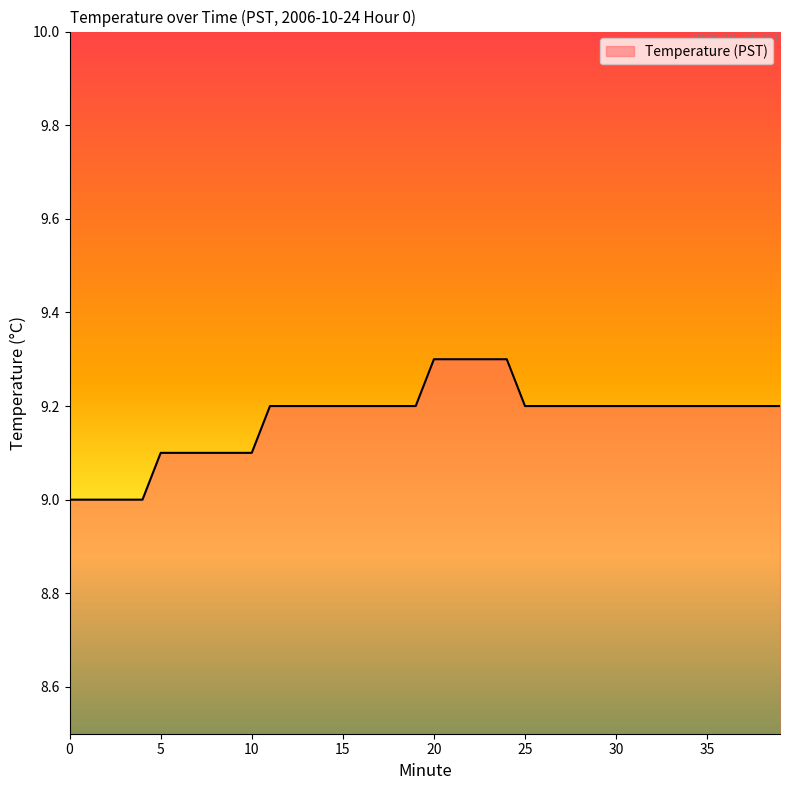

What is the difference between the maximum and minimum values?

0.3